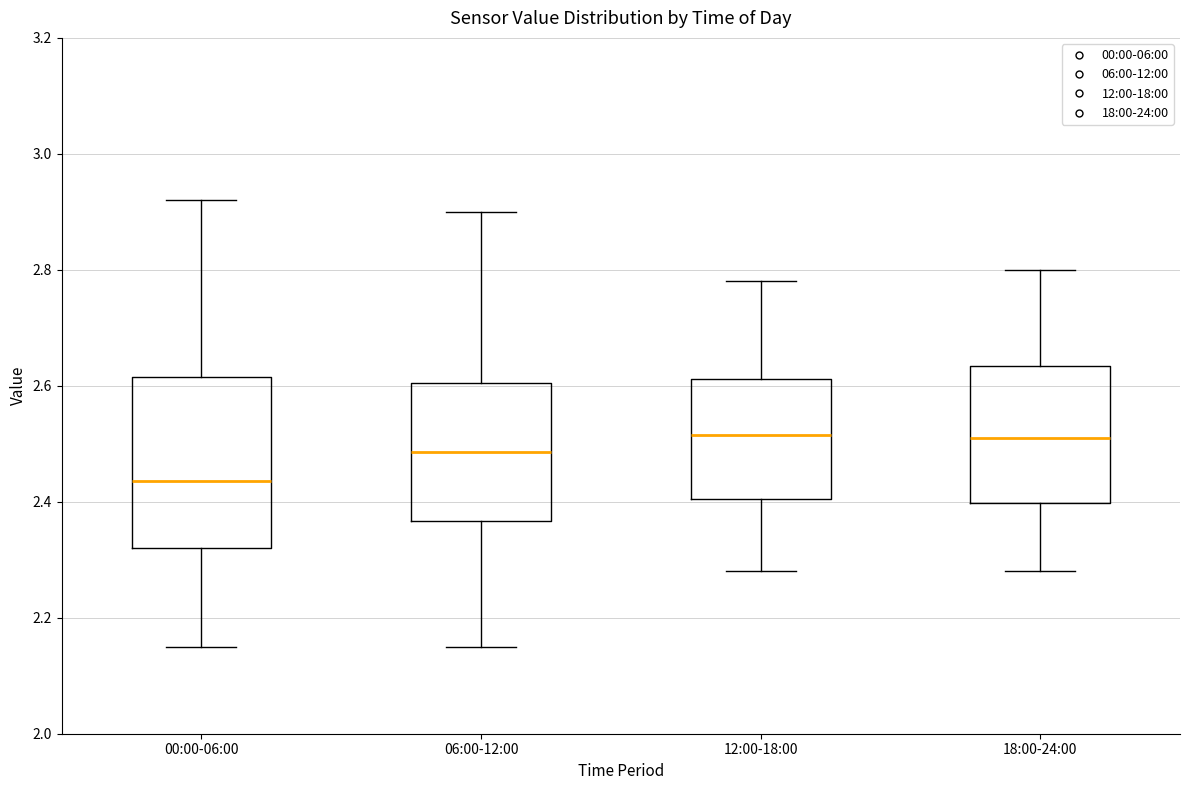

Where is the lower edge of the box for 12:00-18:00 on the y-axis? The values are not printed on the chart, so give them approximately, as read against the axis.

2.40